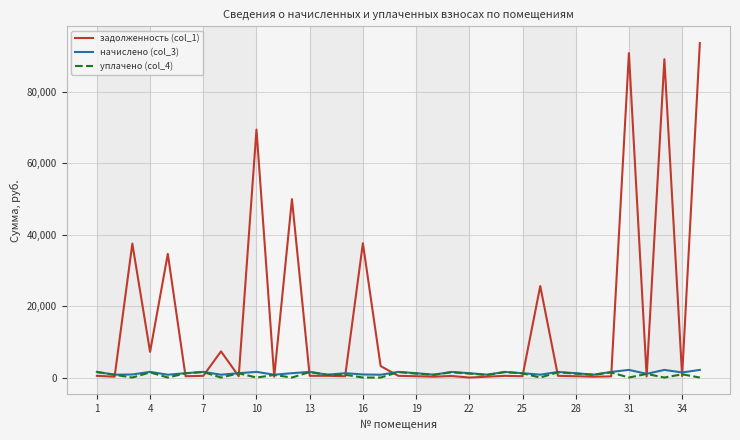

What is the maximum value for задолженность (col_1)?

93718.7